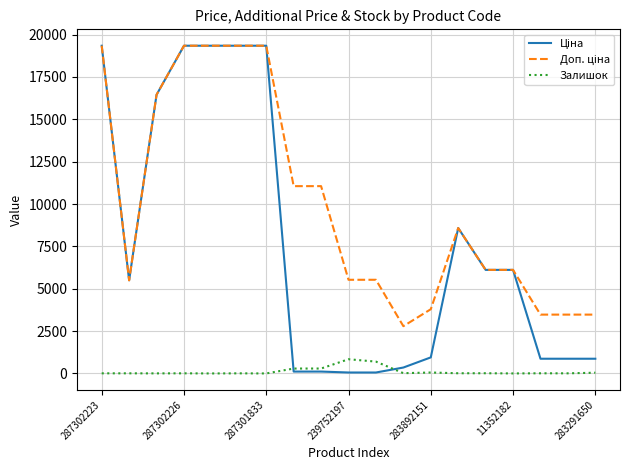

What is the maximum value shown in the chart?

19343.1